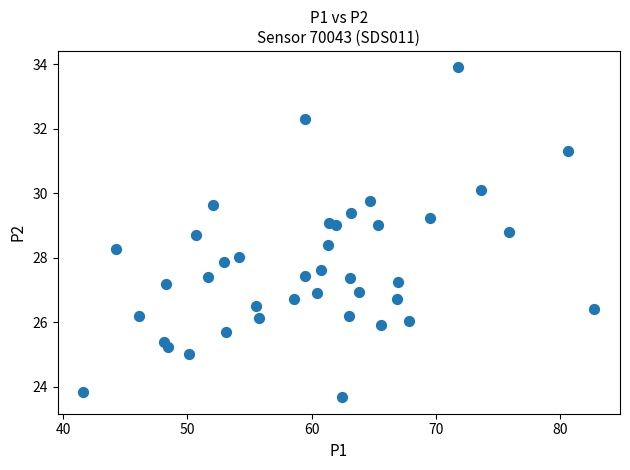

What is the range of X values (max minus min)?

41.1